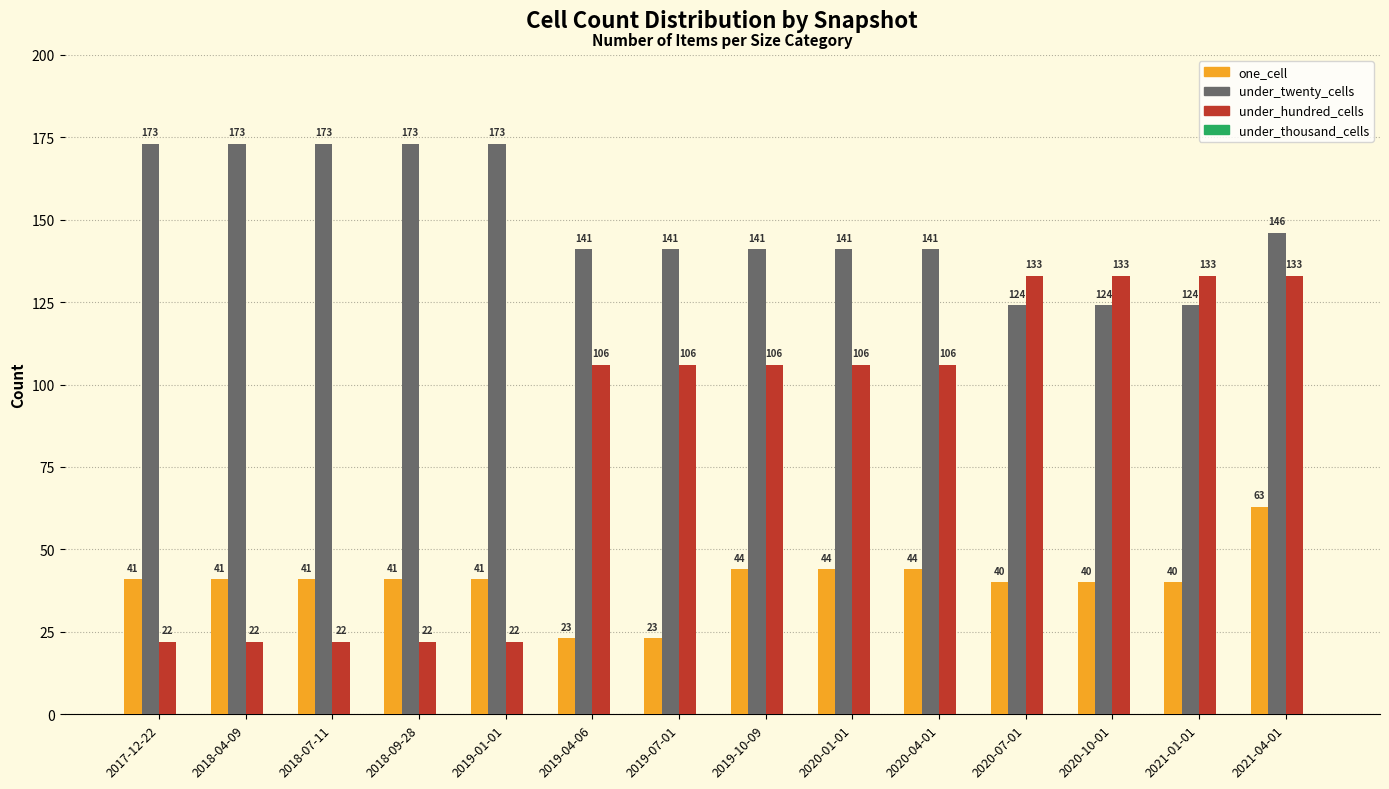

What is the minimum value for one_cell?

23